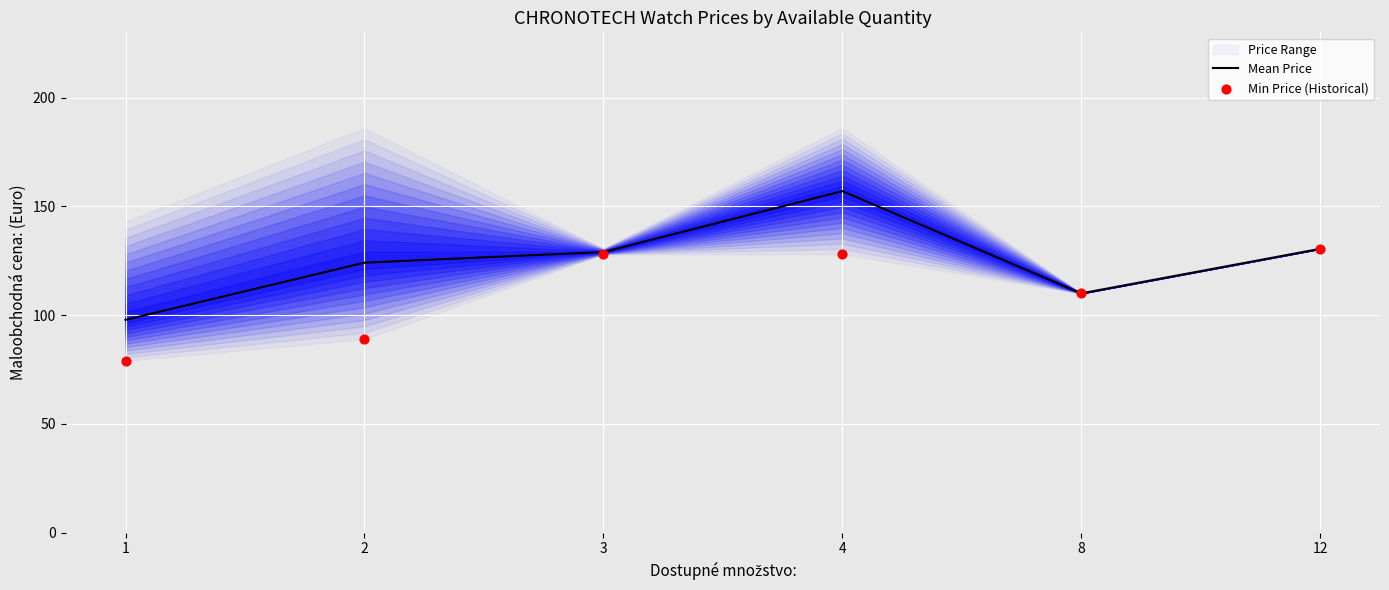

The value of Mean Price at 4 is 157.0. True or false?

True